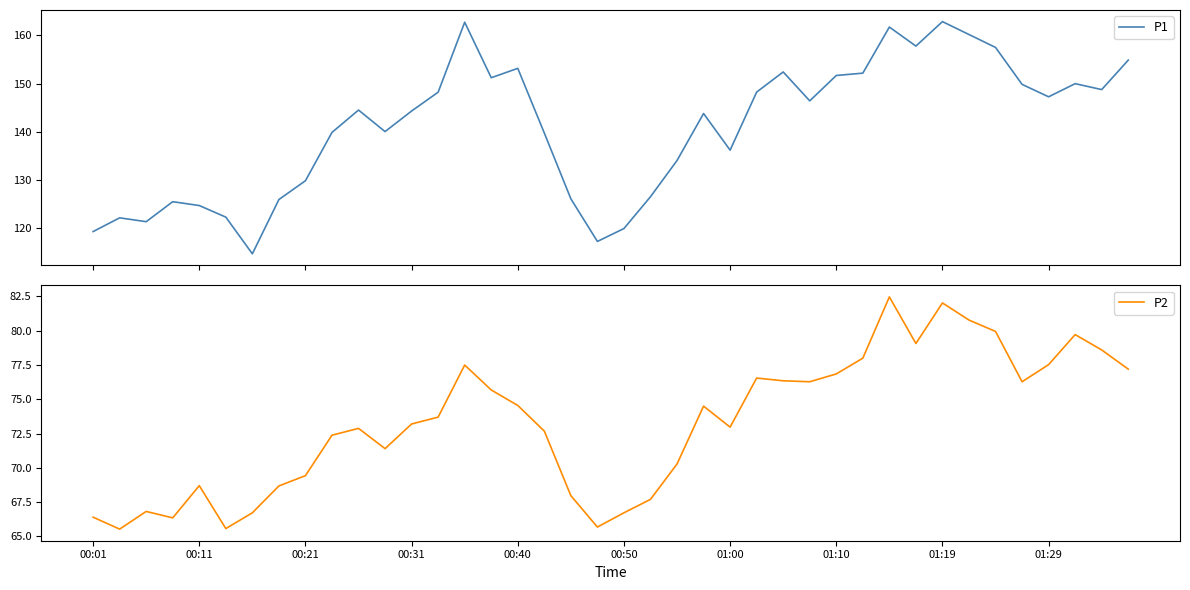

True or false: P2 has a value of 112.6 at 00:11.

False